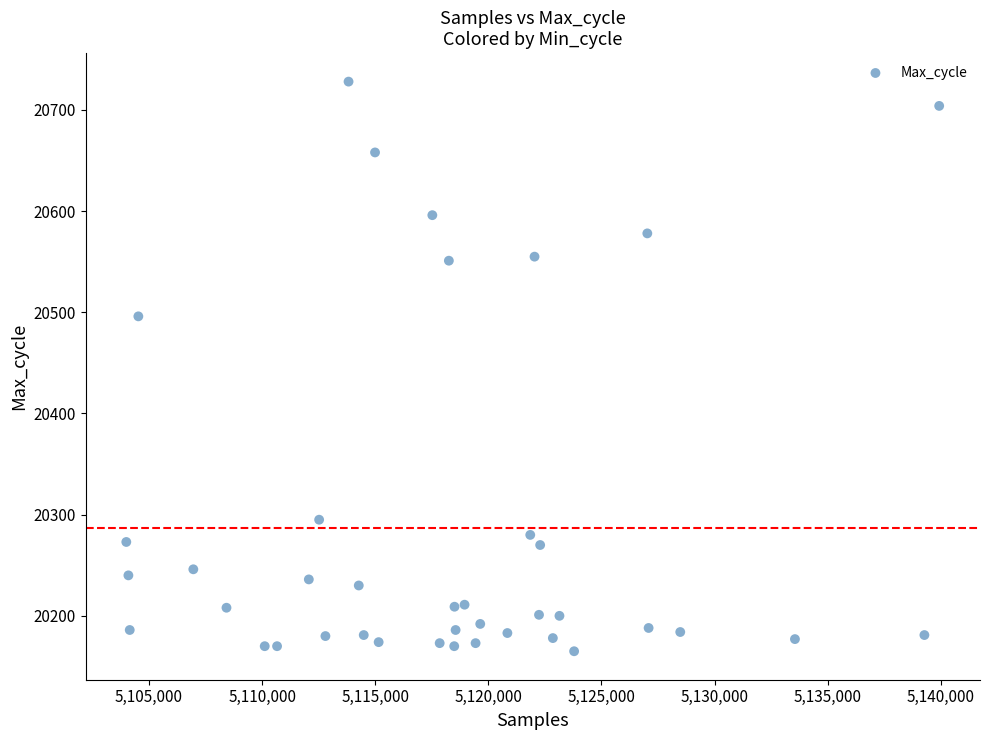

What is the range of X values (max minus min)?

35936